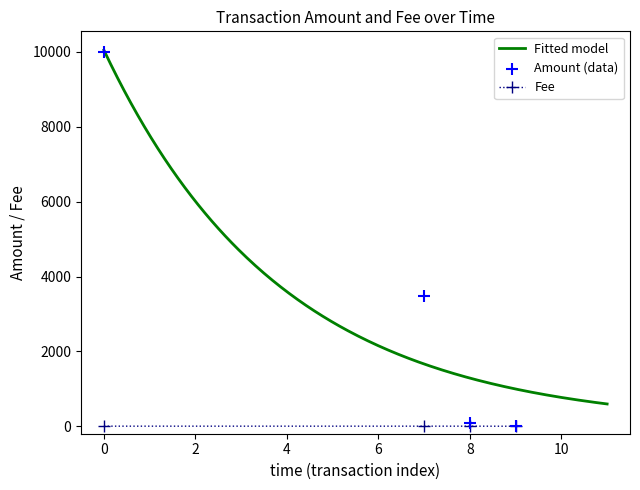

True or false: Fee has more than 2 points higher than both neighbors.

False